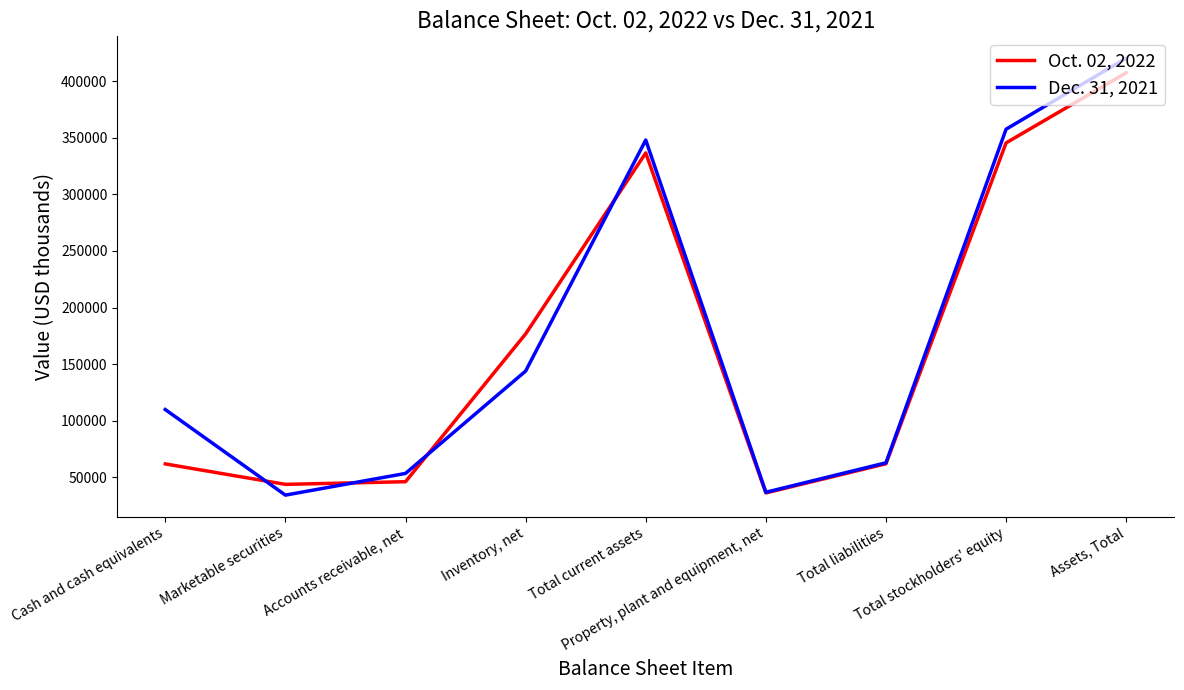

What is the average value of the Dec. 31, 2021 series?

174089